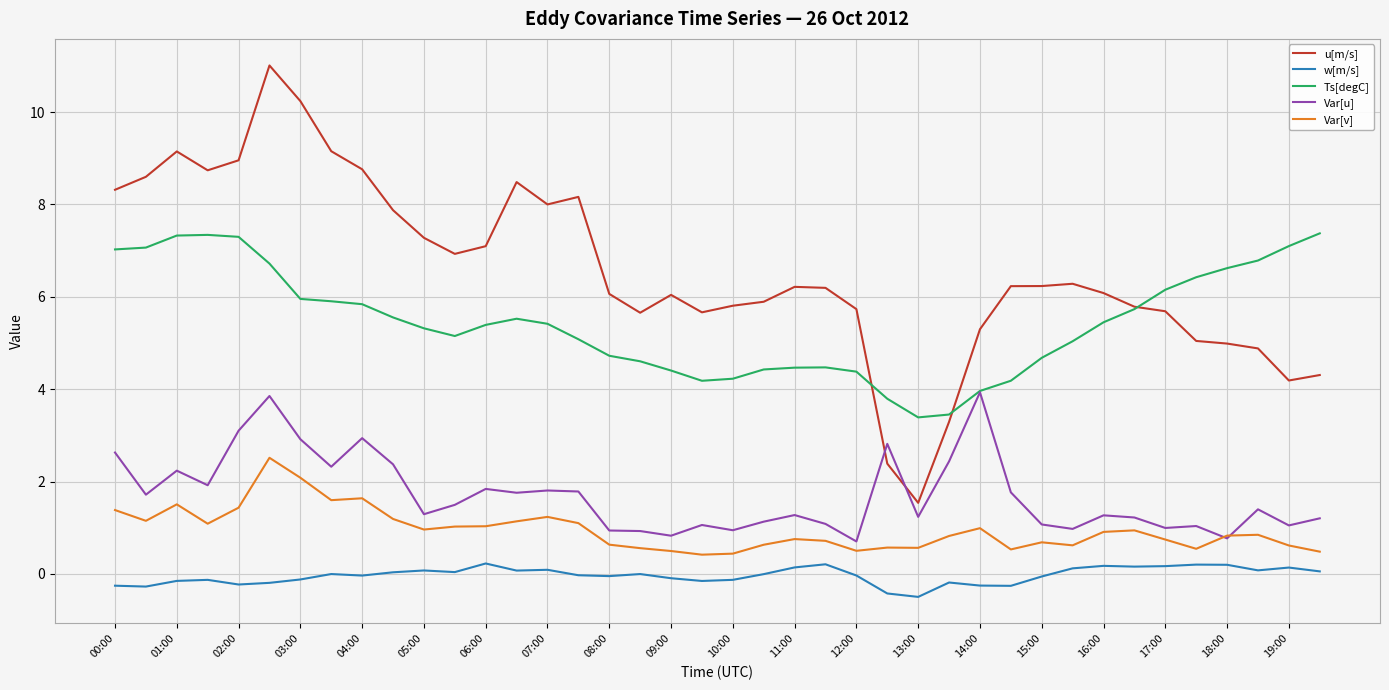

Which series has the largest total across all categories?

u[m/s]